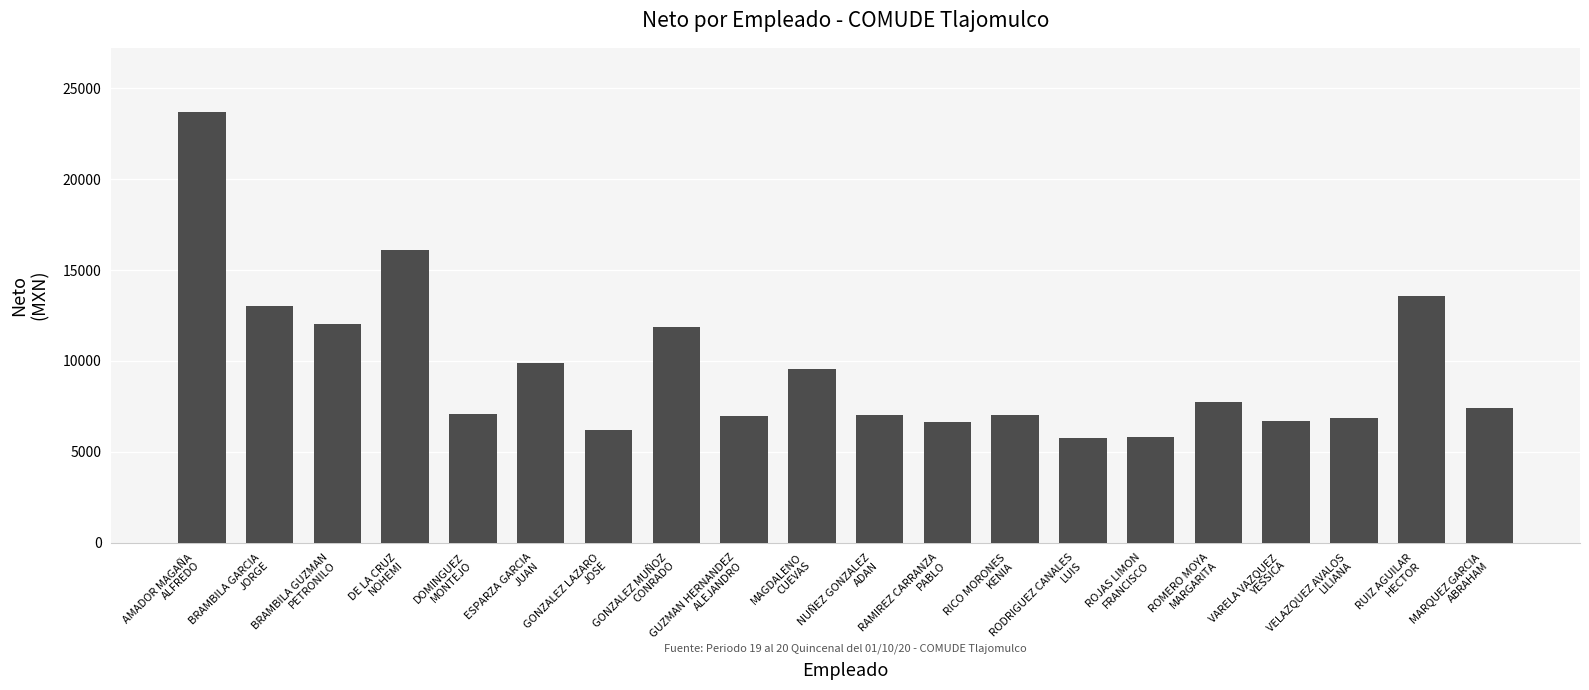

At which label does the data first exceed 7427?

AMADOR MAGAÑA
ALFREDO